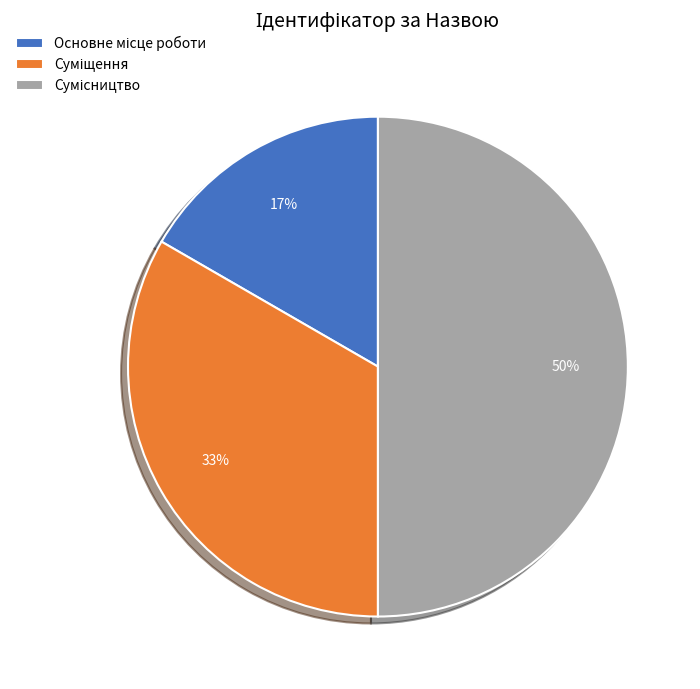

To the nearest percent, what is the difference between the largest and smallest slice percentages?

33%